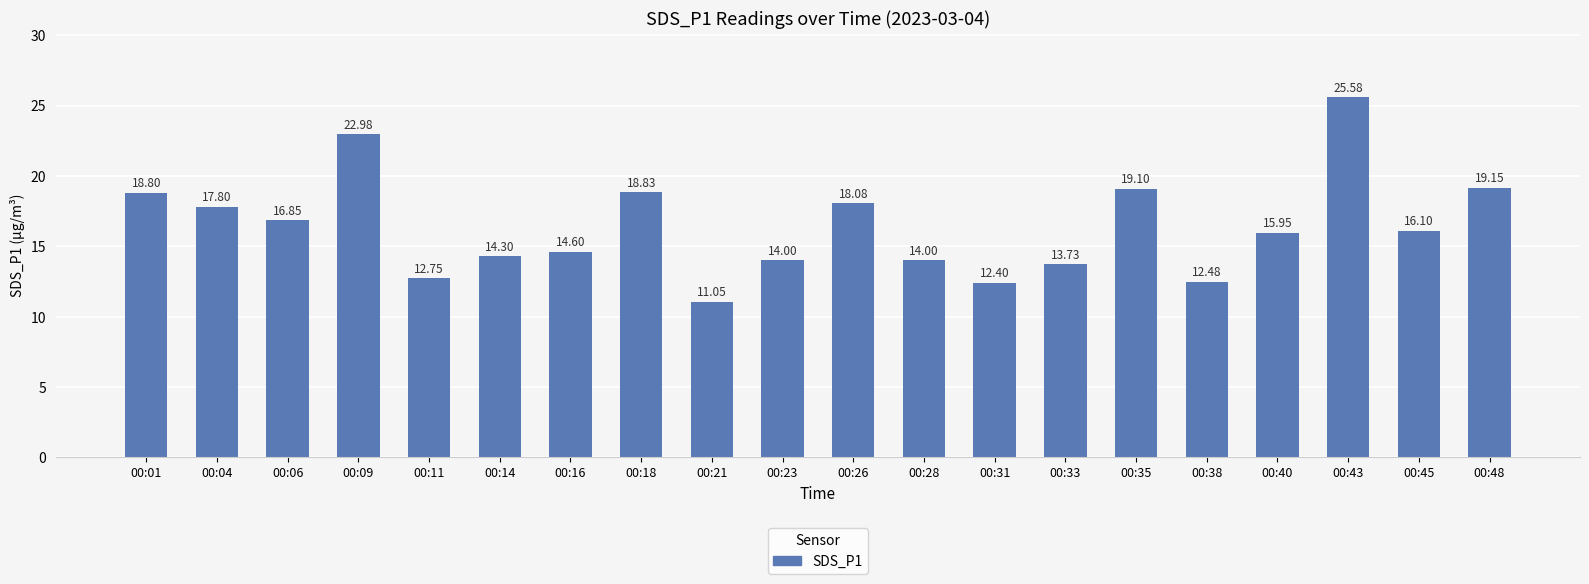

What is the average value?

16.4